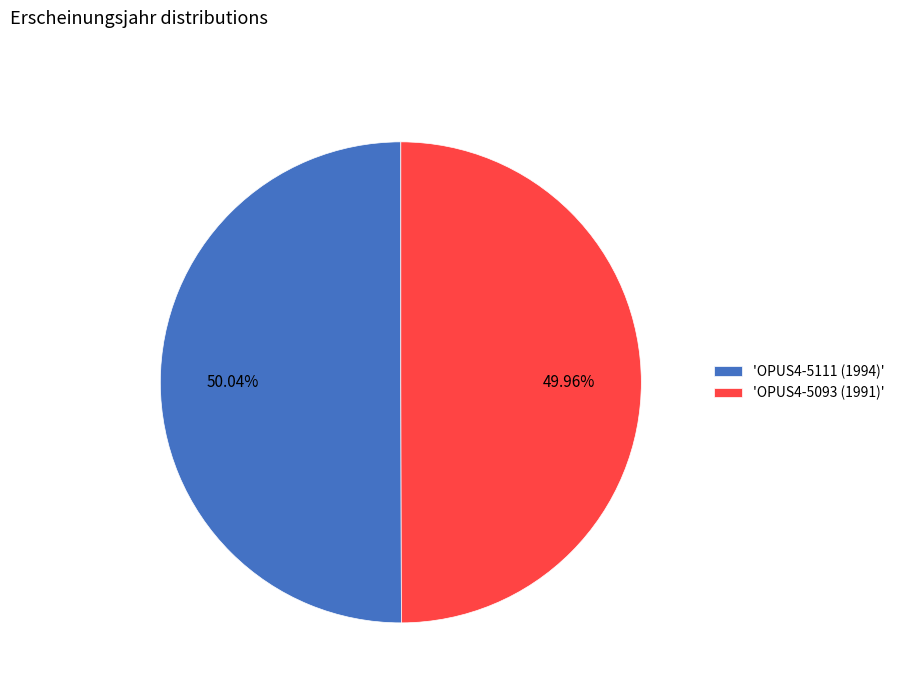

Is the sum of 'OPUS4-5111 (1994)' and 'OPUS4-5093 (1991)' greater than half?

Yes